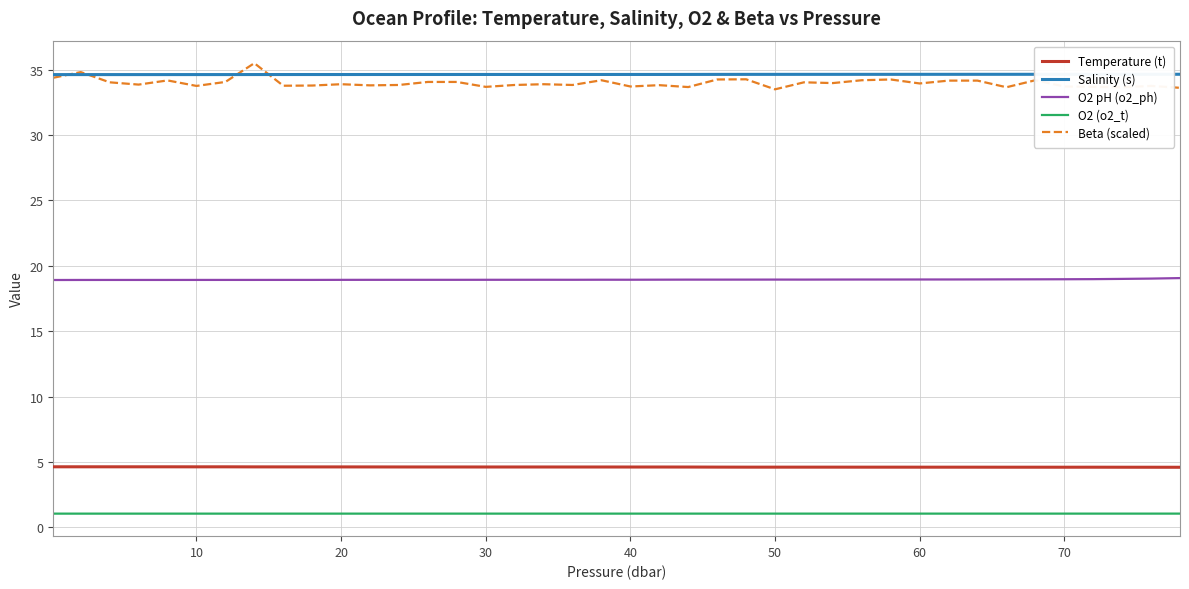

Which series has the largest range (max minus min)?

Beta (scaled)